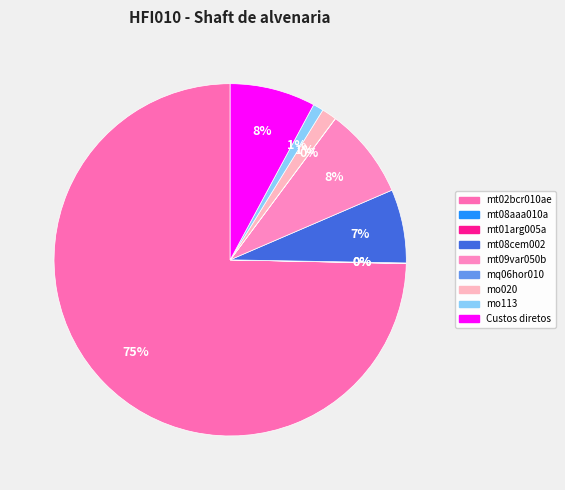

What is the total percentage of mo113 and mt08aaa010a?

1.0%